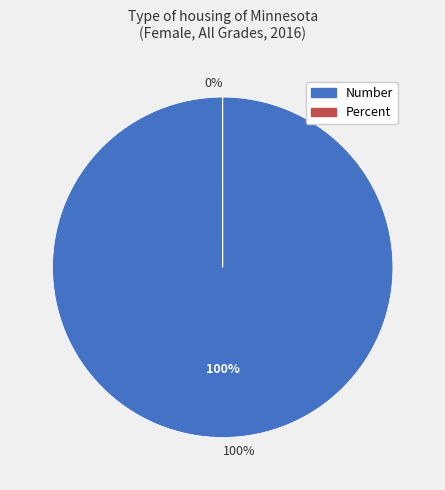

Rank the categories by value from highest to lowest.

Number, Percent